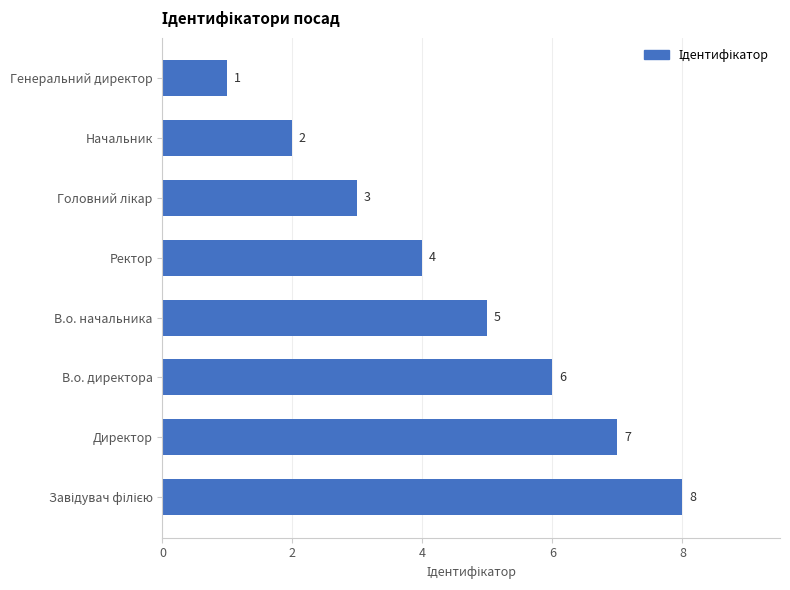

The chart shows a value of 1 at В.о. начальника. True or false?

False